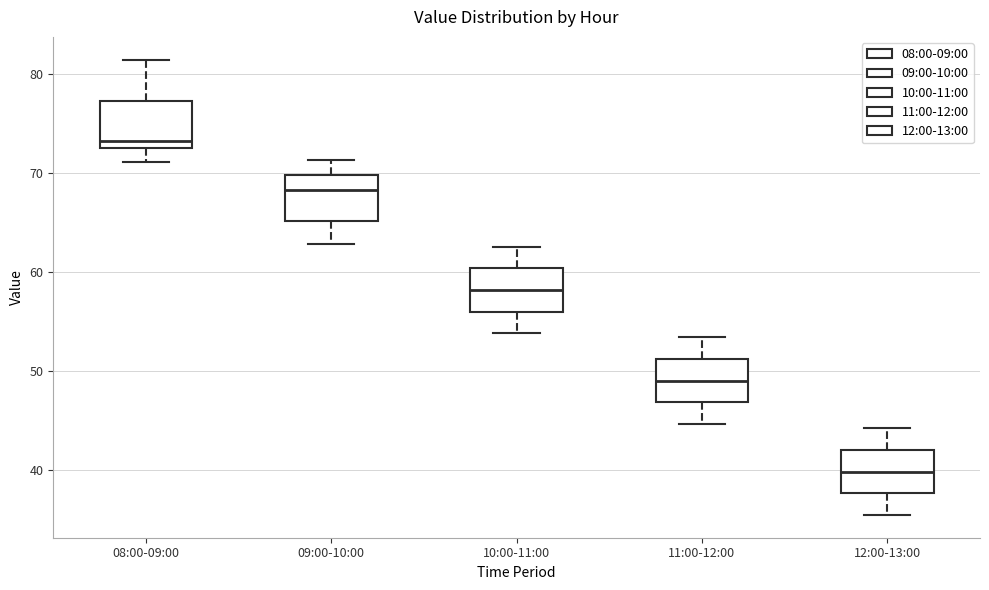

Where is the lower edge of the box for 11:00-12:00 on the y-axis? The values are not printed on the chart, so give them approximately, as read against the axis.

47